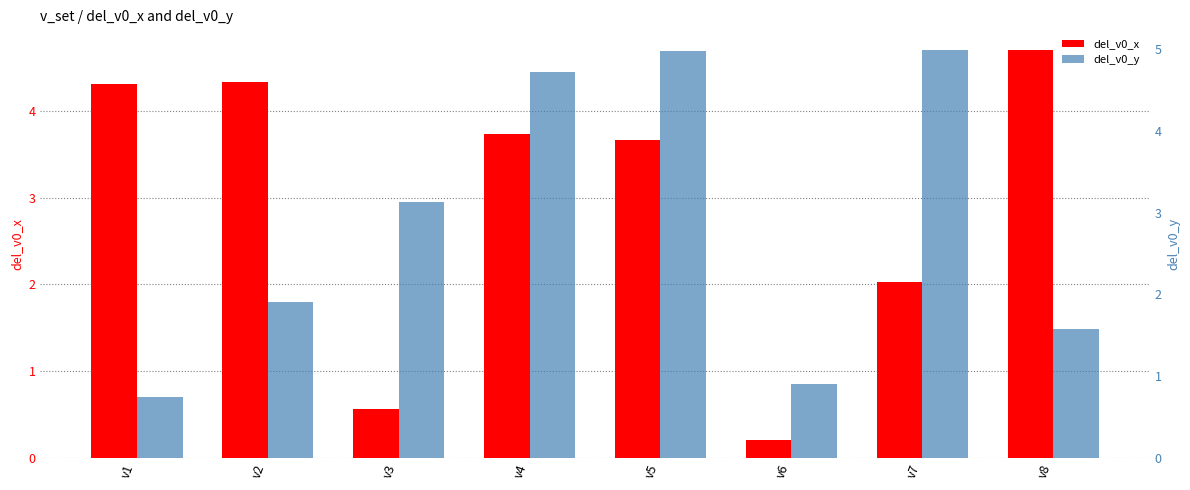

At which label is del_v0_x closest to 2?

v7